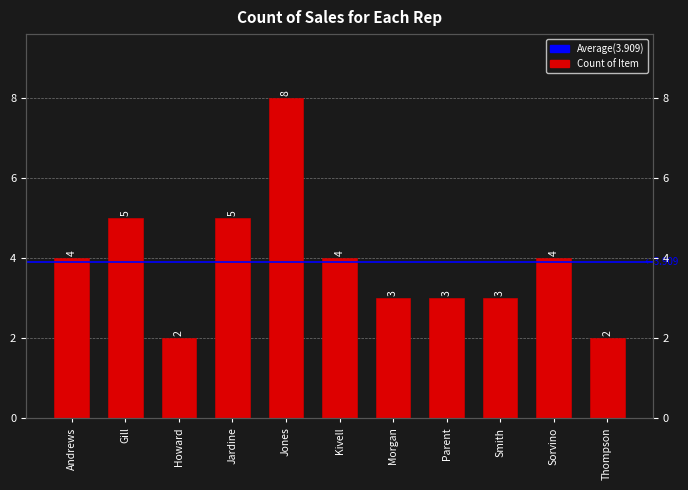

What value does the data have at Gill?

5